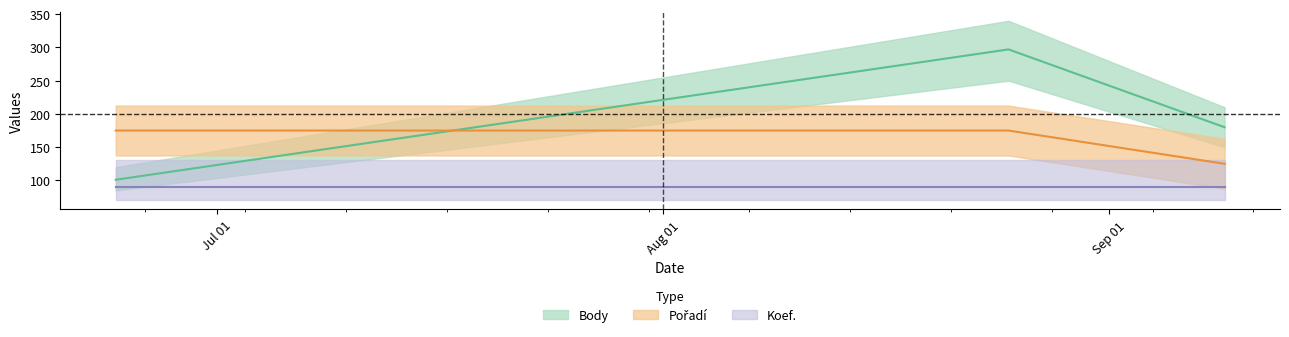

How many data points in Body are less than 180?

1